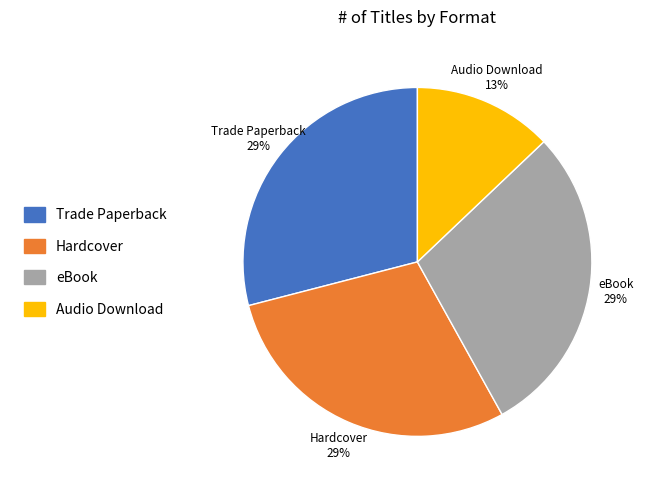

Count the number of slices in the pie.

4